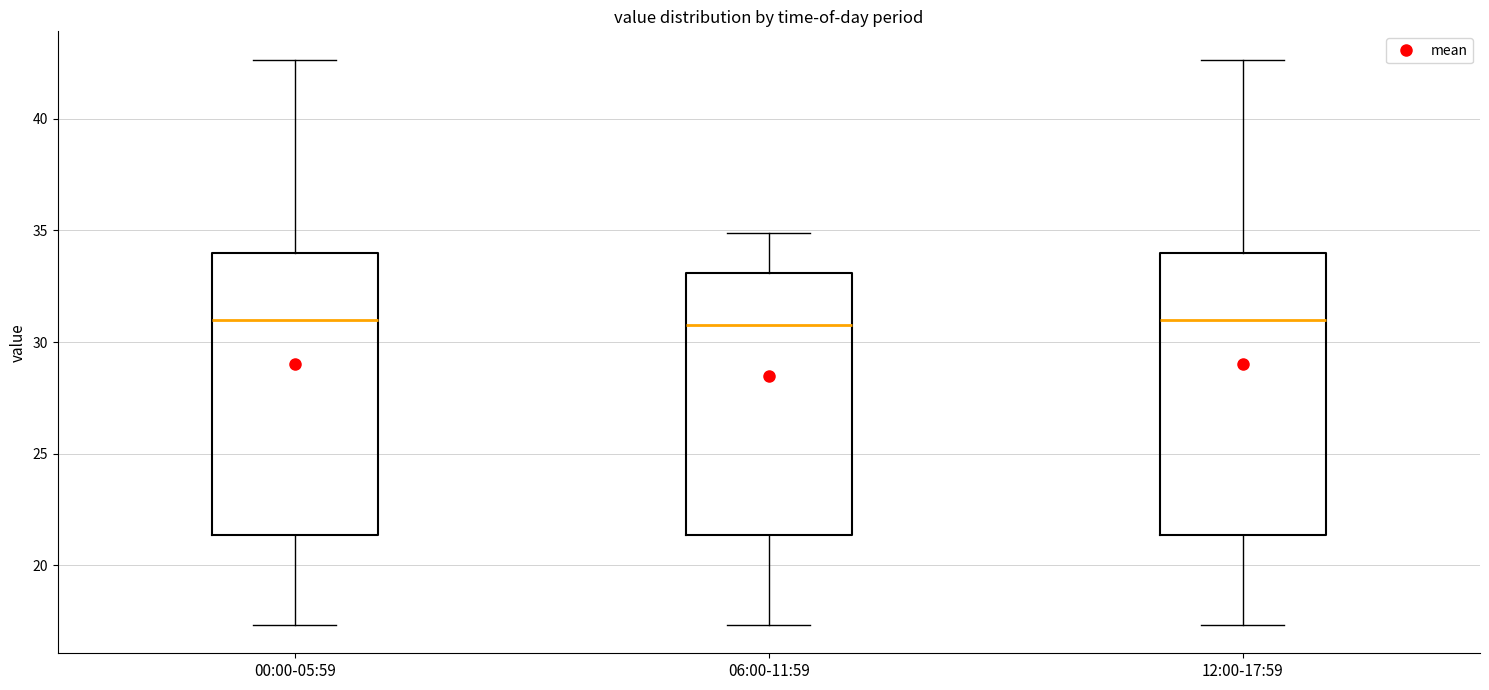

Where does the upper whisker of the box for 12:00-17:59 end on the y-axis? The values are not printed on the chart, so give them approximately, as read against the axis.

42.5